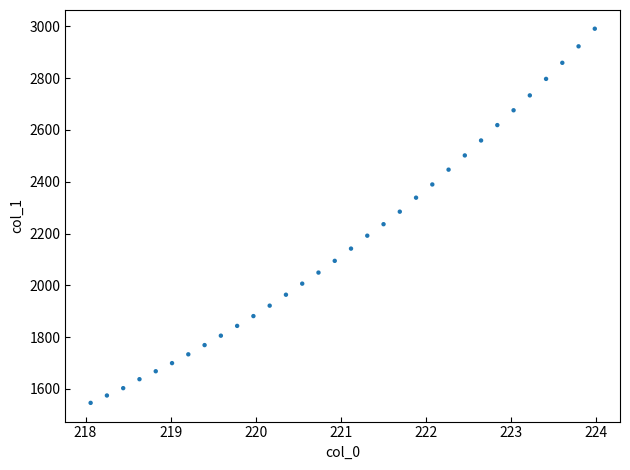

What is the range of X values (max minus min)?

5.9